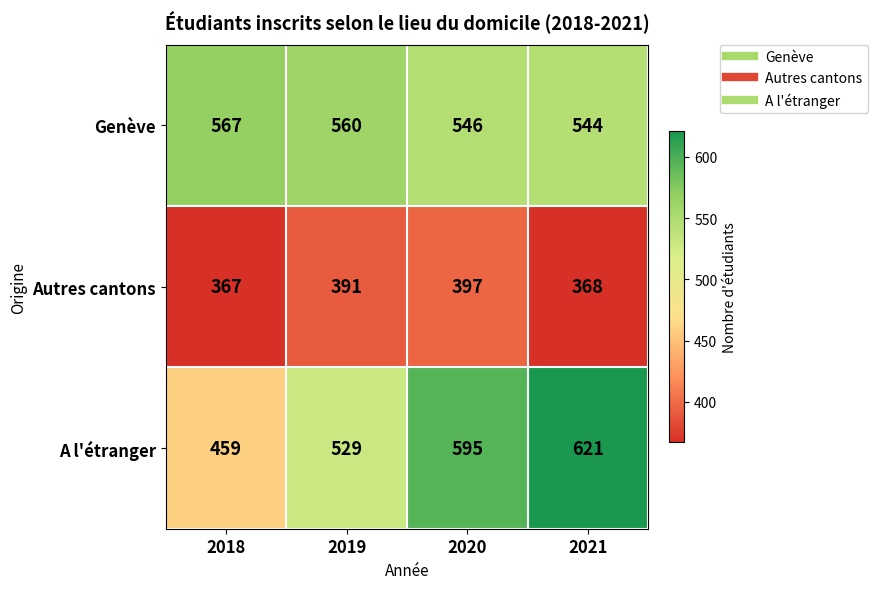

Rank the series at 2020 from highest to lowest value.

A l'étranger, Genève, Autres cantons